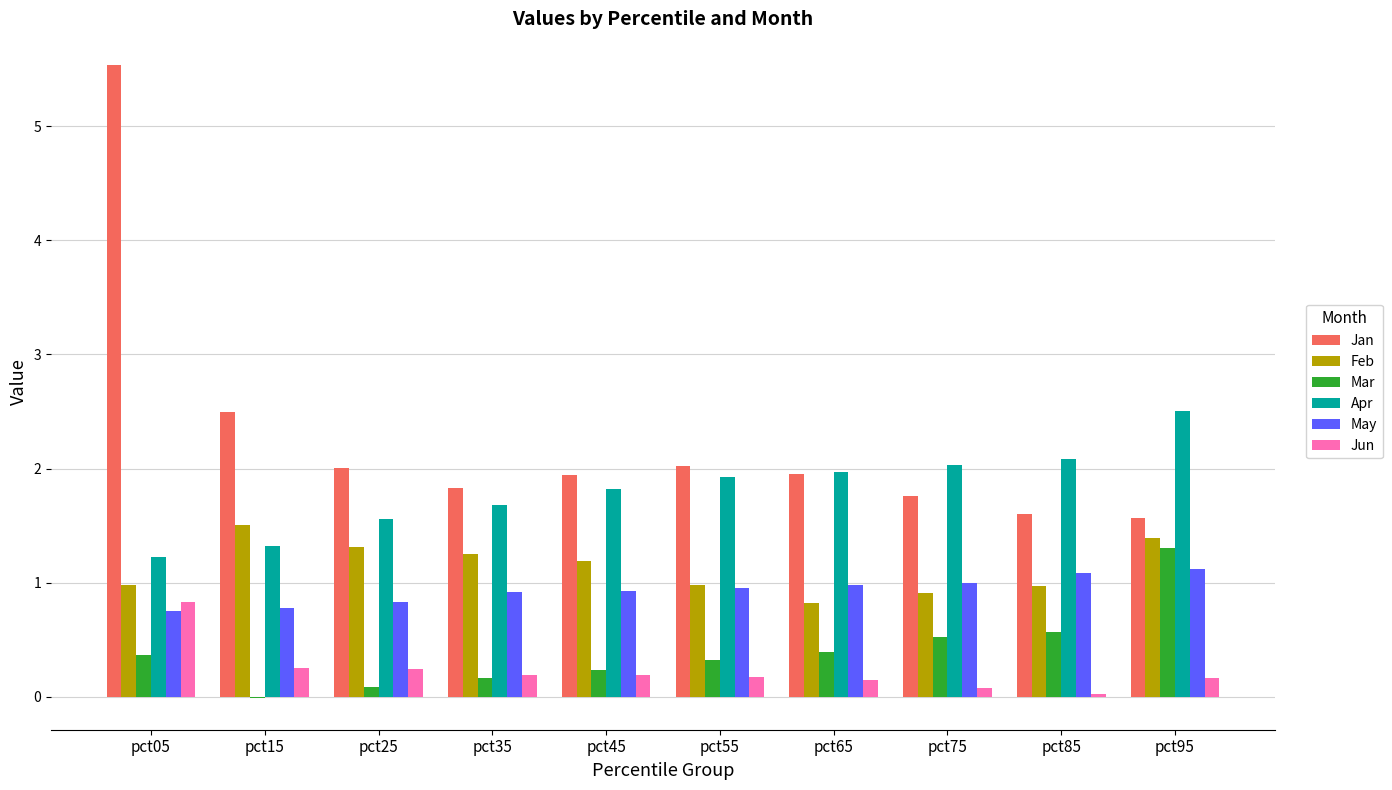

What is the approximate value of May at pct35?

0.9